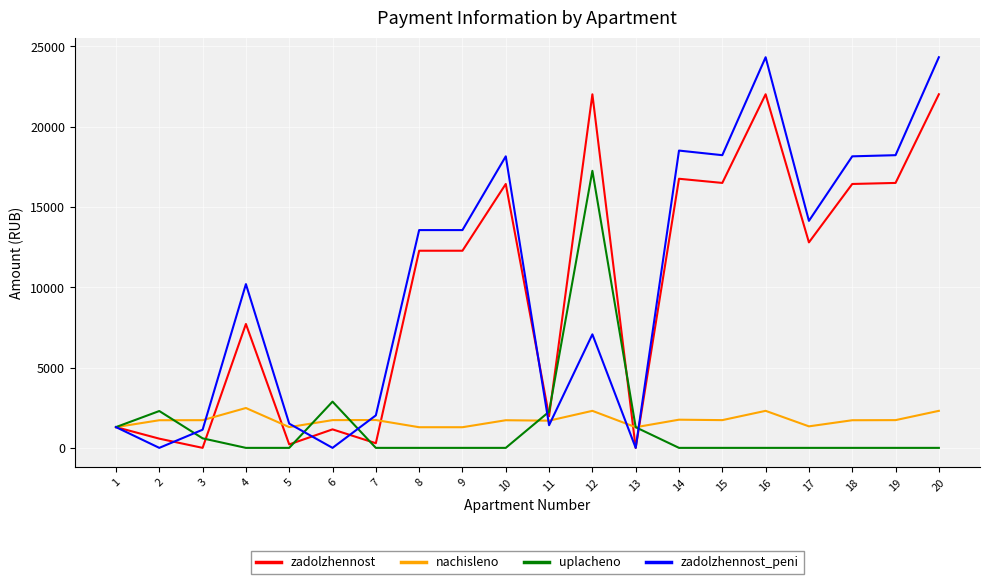

How many lines are shown in the chart?

4